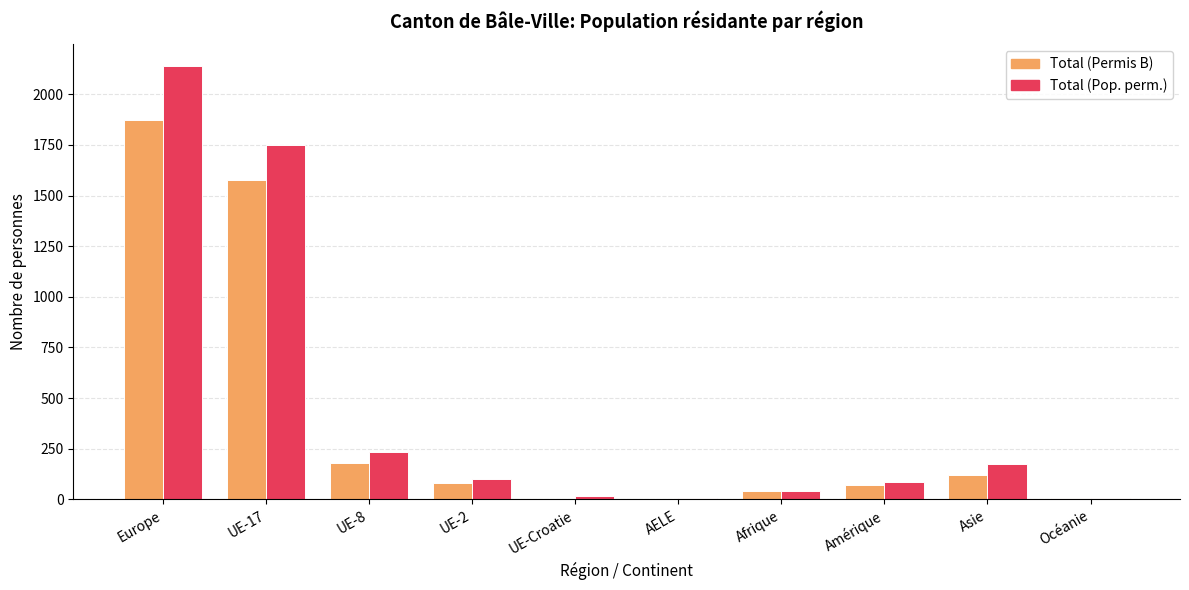

What are all the series names shown in the legend?

Total (Permis B), Total (Pop. perm.)